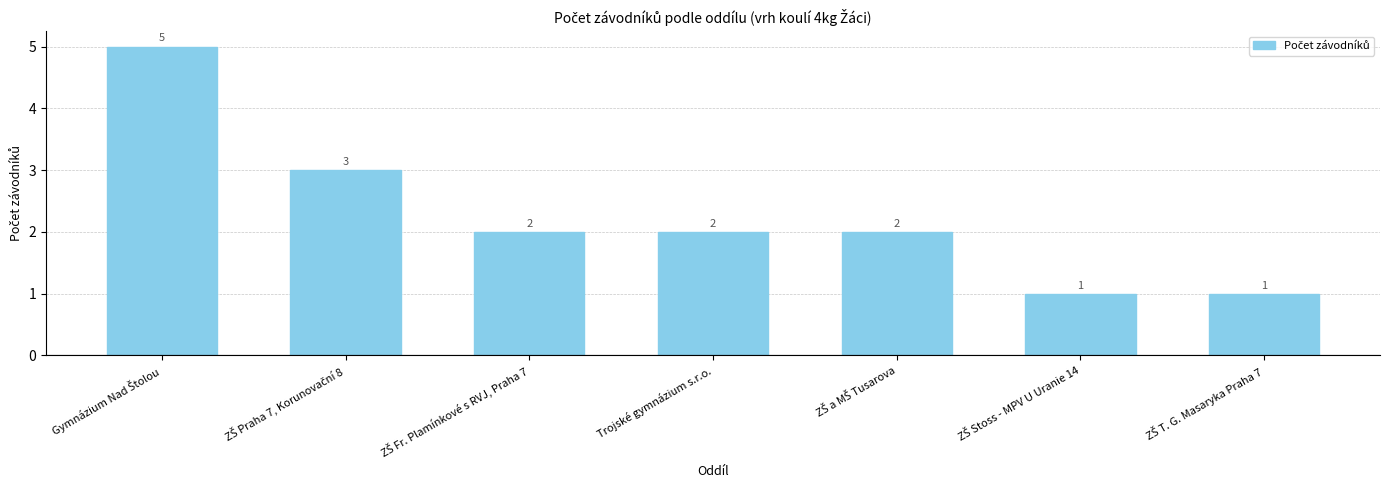

What is the maximum value shown in the chart?

5